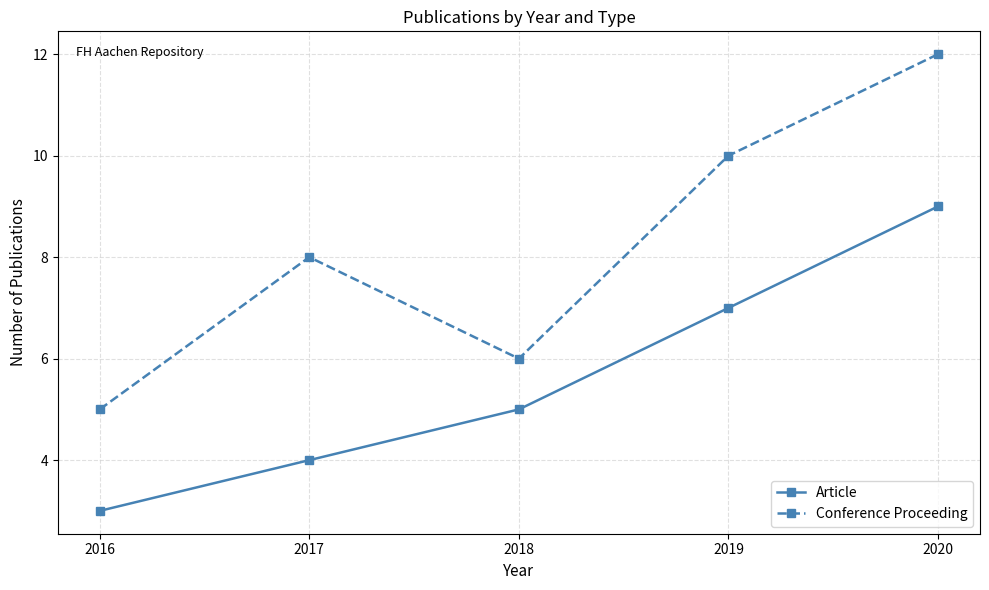

True or false: Conference Proceeding has more than 1 interior local peaks.

False